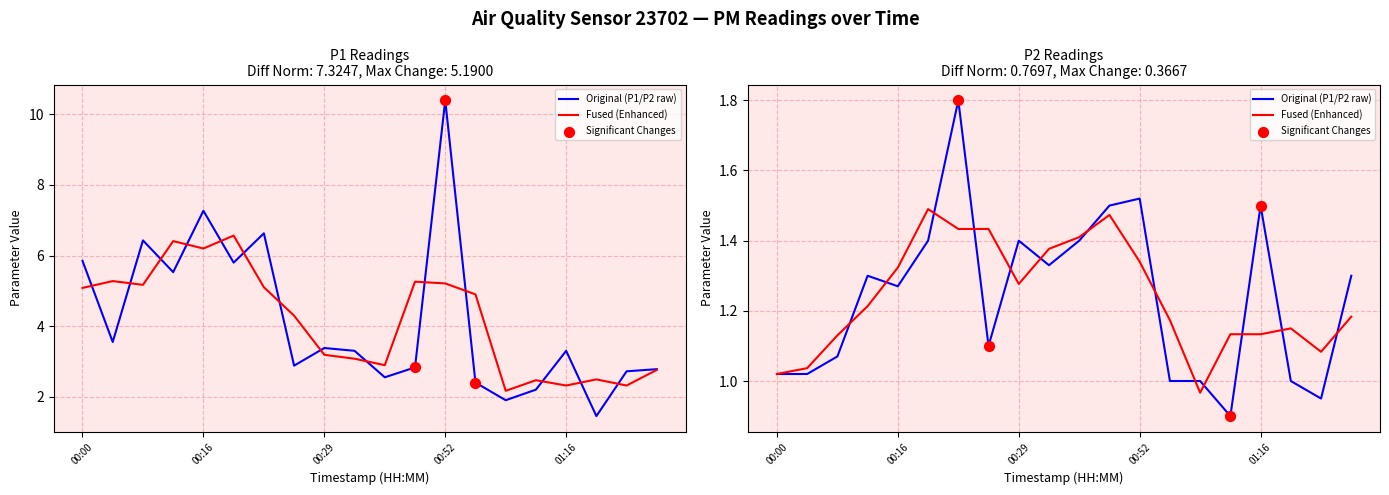

What is the total value across all series at 00:36?

3.9